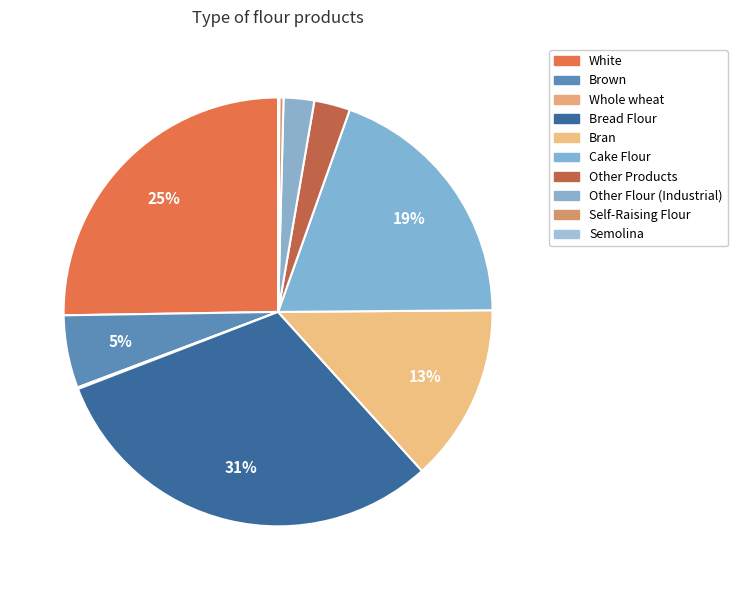

Is the sum of Semolina and Self-Raising Flour greater than half?

No